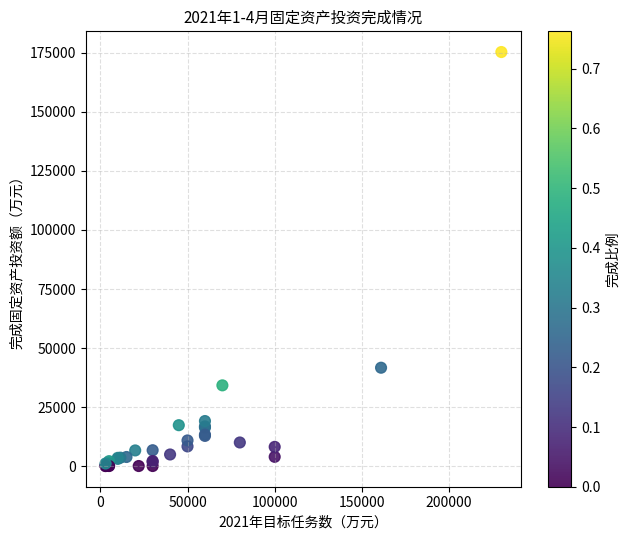

What Y value in the scatter plot is closest to 87700?

41649